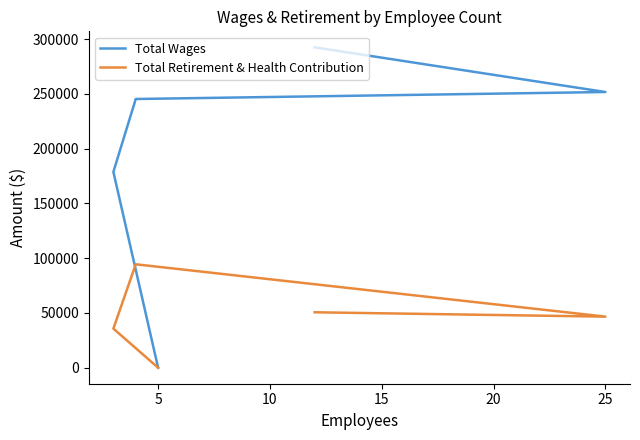

Which series changed the most between 5 and 25?

Total Wages